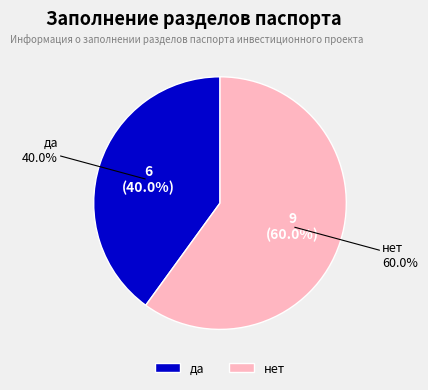

Which slice is the smallest?

да